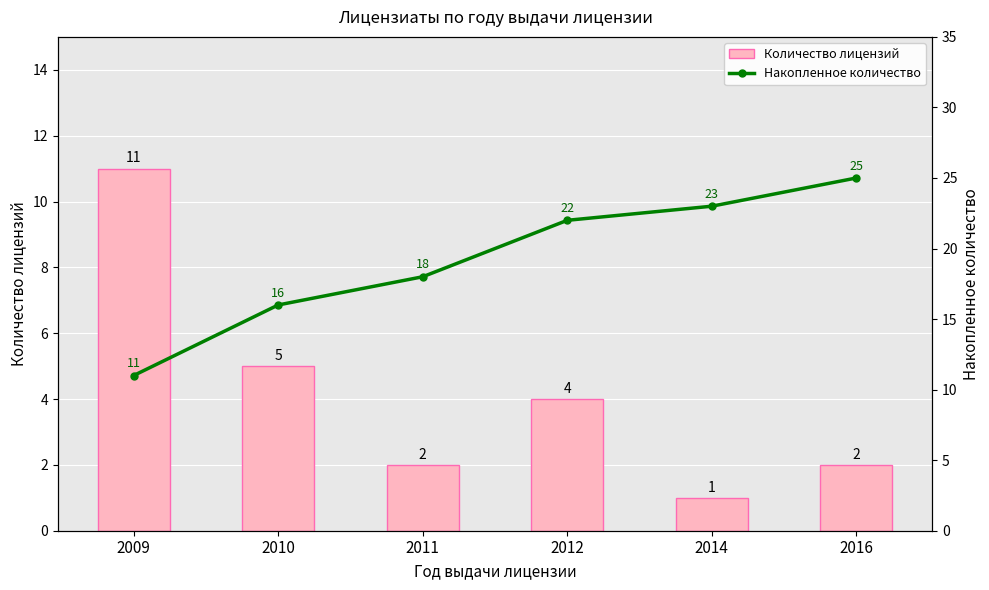

What is the maximum value for Накопленное количество?

25